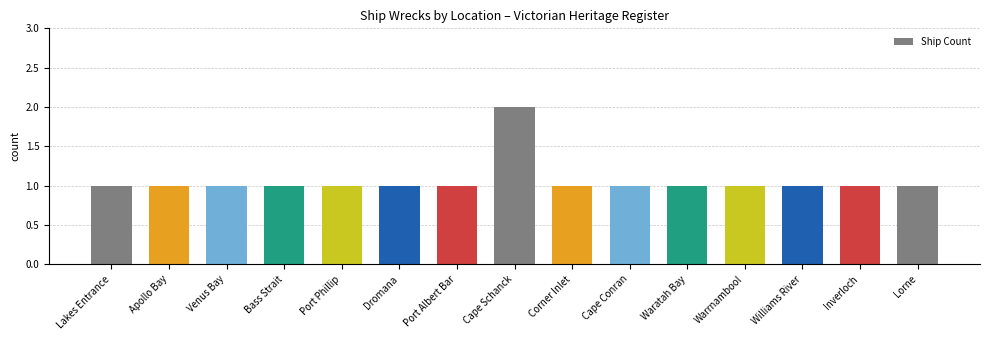

What is the ratio of the value at Cape Conran to the value at Williams River?

1.0